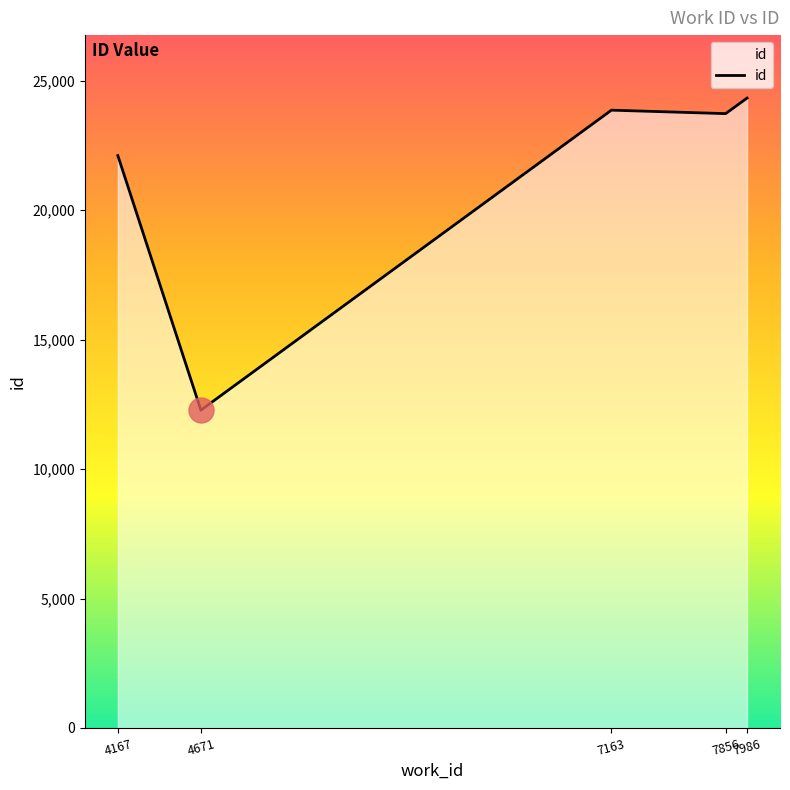

Which category has the lowest value across all series?

4671